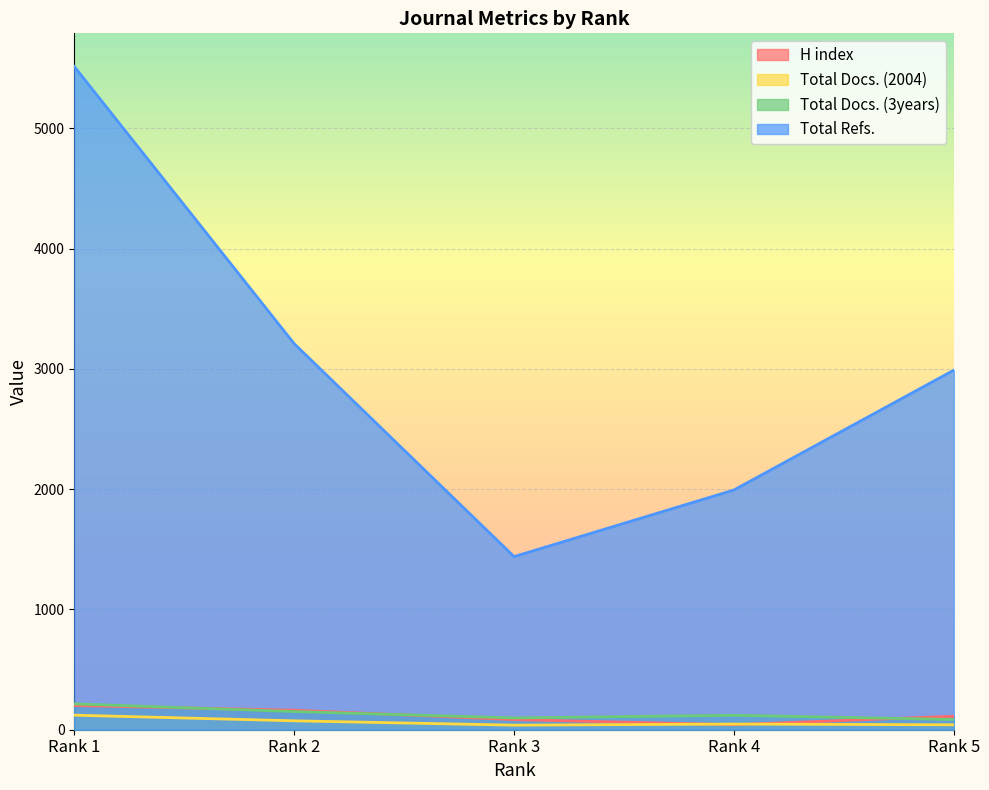

The H index series shows 112 at Rank 5. True or false?

True